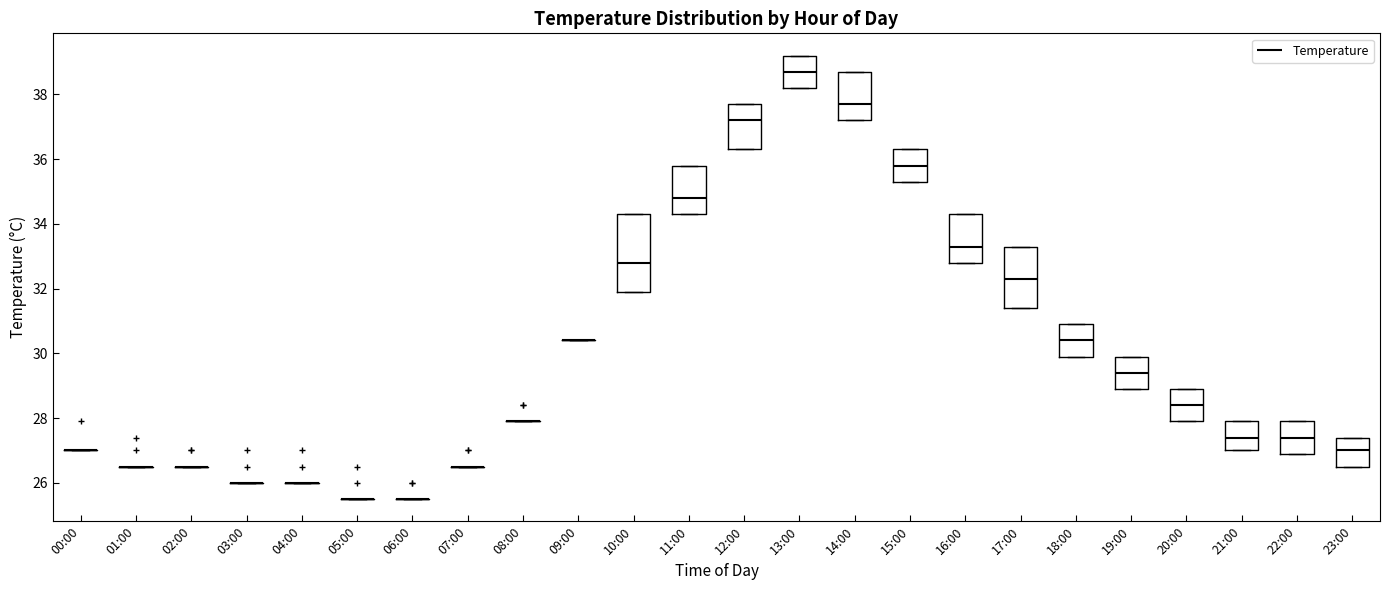

Comparing the boxes themselves (not the whiskers), which one is the tallest?

10:00